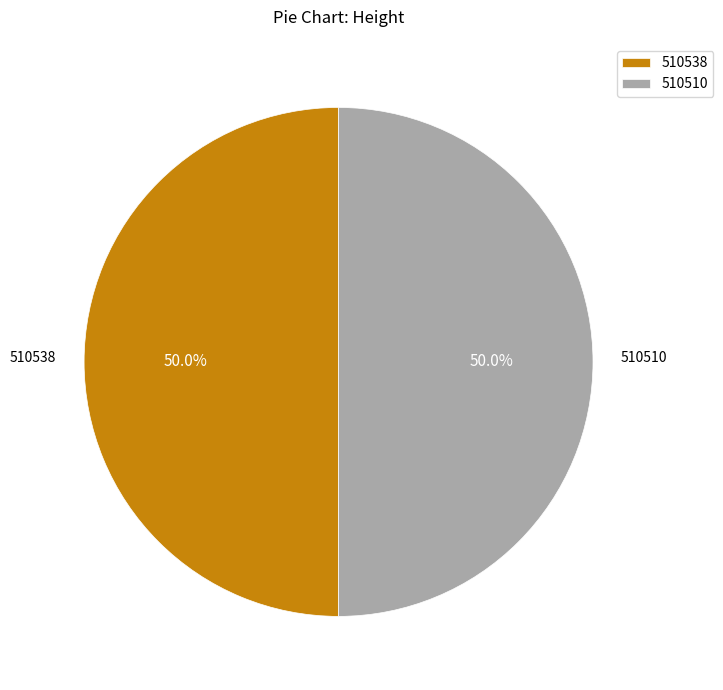

To the nearest percent, what portion does 510510 represent?

50%